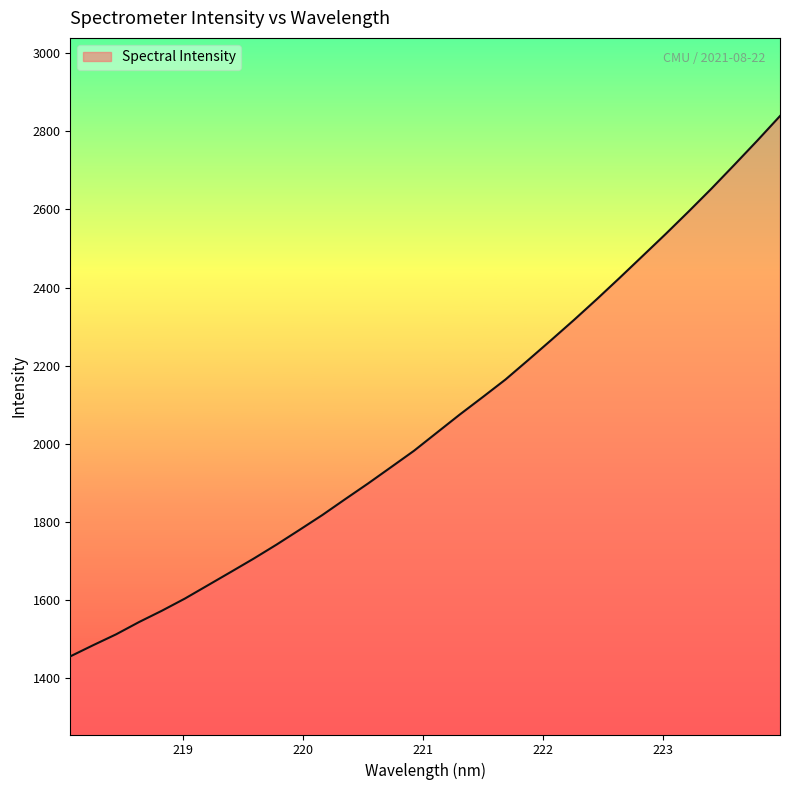

What is the difference between the maximum and minimum values?

1383.5